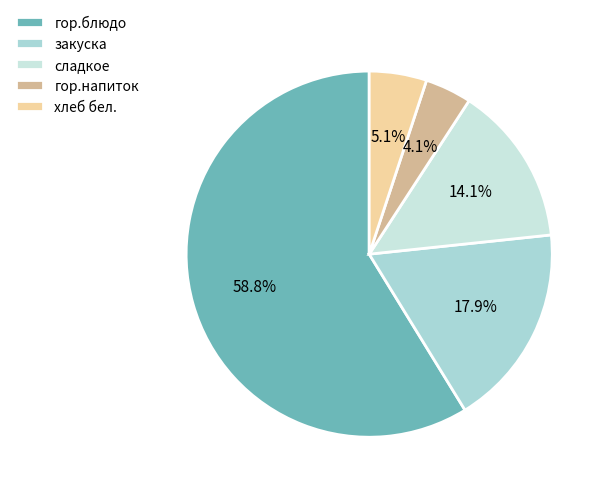

Which category has the smallest portion of the pie?

гор.напиток